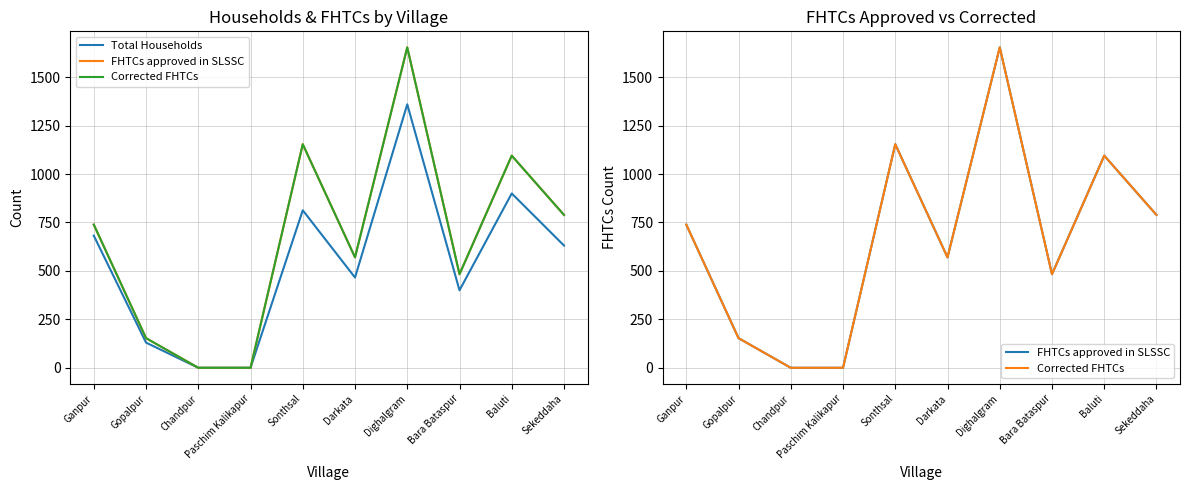

How many categories are shown in the chart?

10